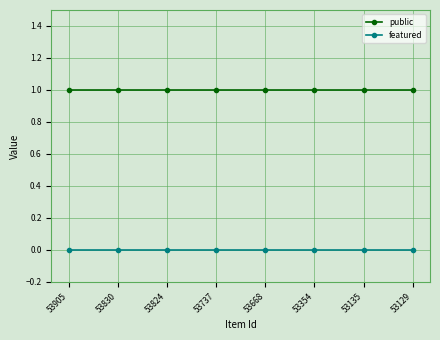

True or false: featured and public intersect in this chart.

False